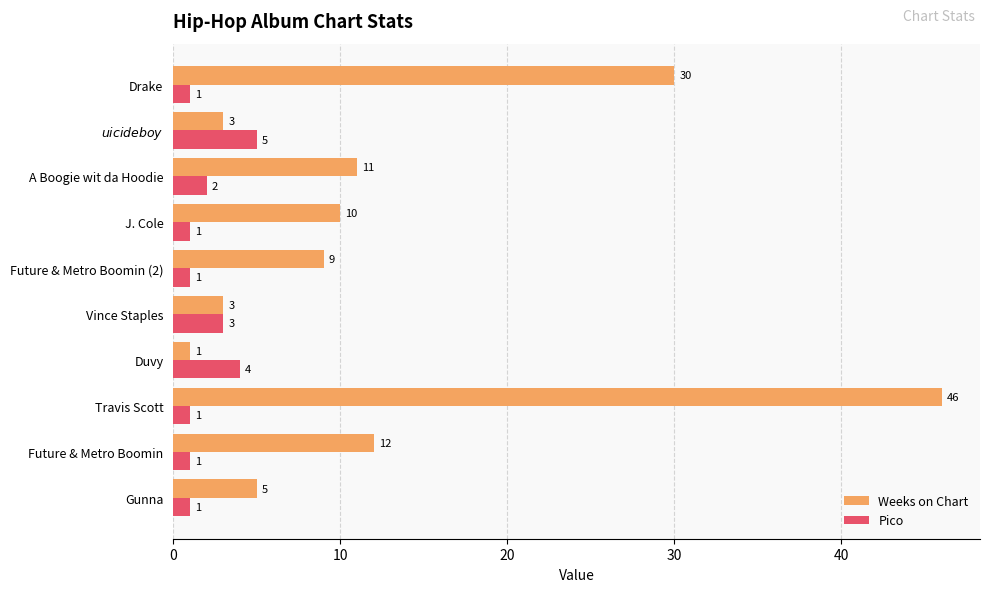

What is the greatest value displayed?

46